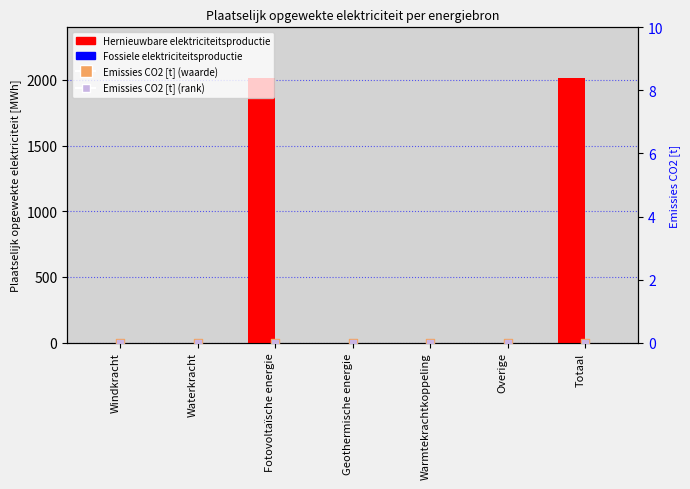

What are all the series names shown in the legend?

Hernieuwbare elektriciteitsproductie, Fossiele elektriciteitsproductie, Emissies CO2 [t] (waarde), Emissies CO2 [t] (rank)